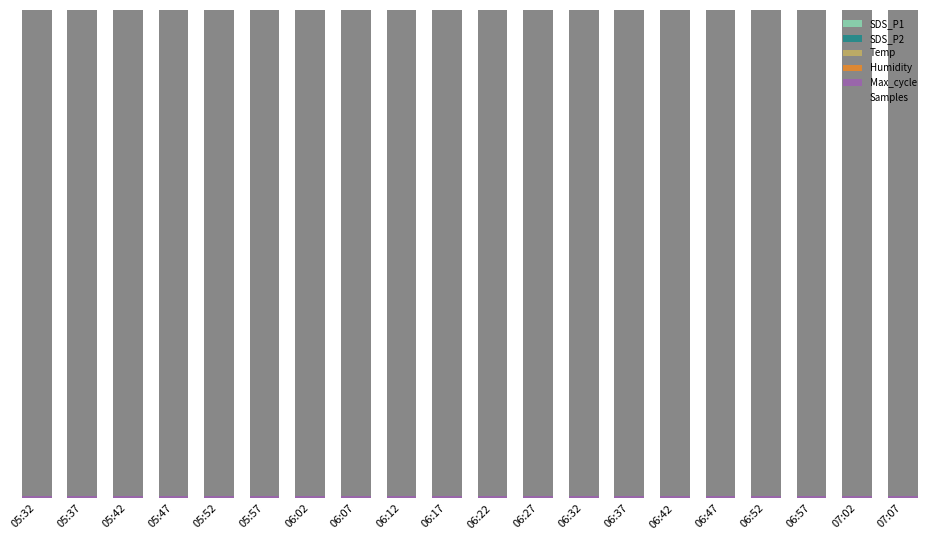

Does the chart contain stacked bars?

Yes